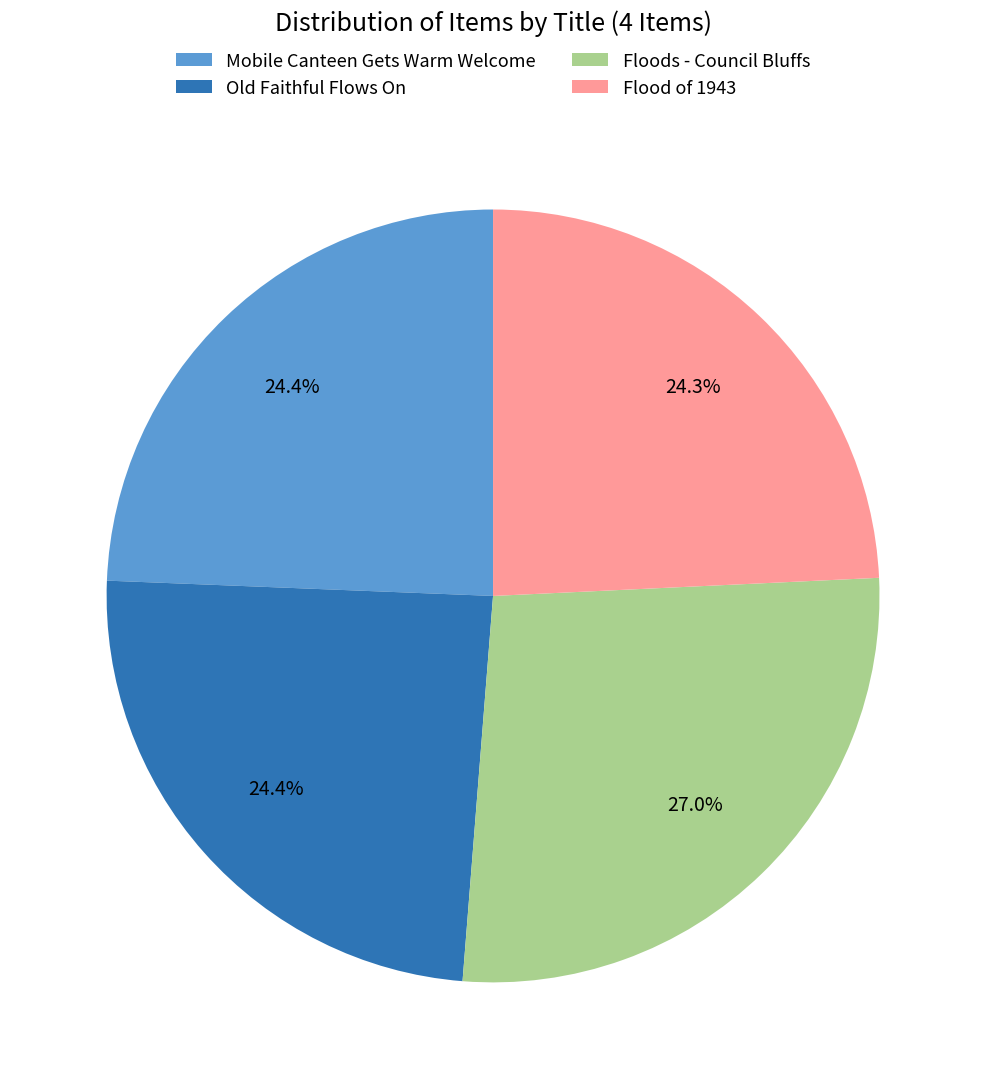

How many slices are in this pie chart?

4